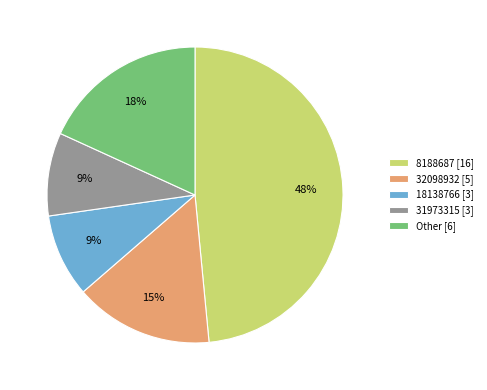

Count the number of slices in the pie.

5